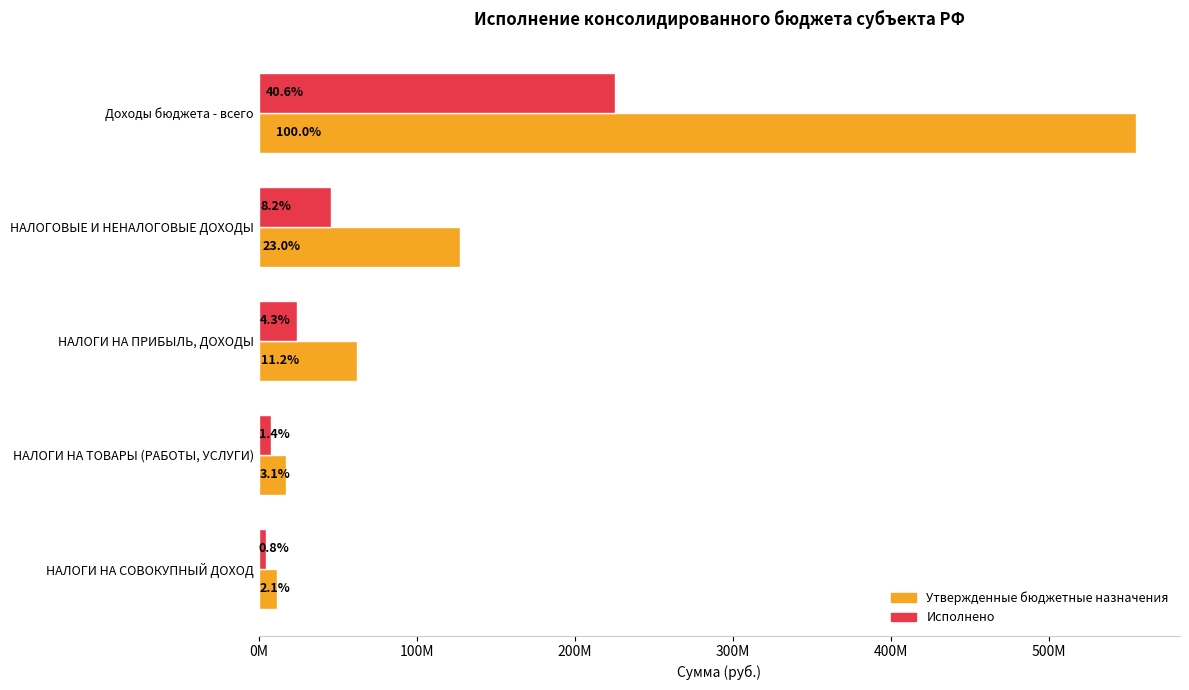

What are all the series names shown in the legend?

Утвержденные бюджетные назначения, Исполнено